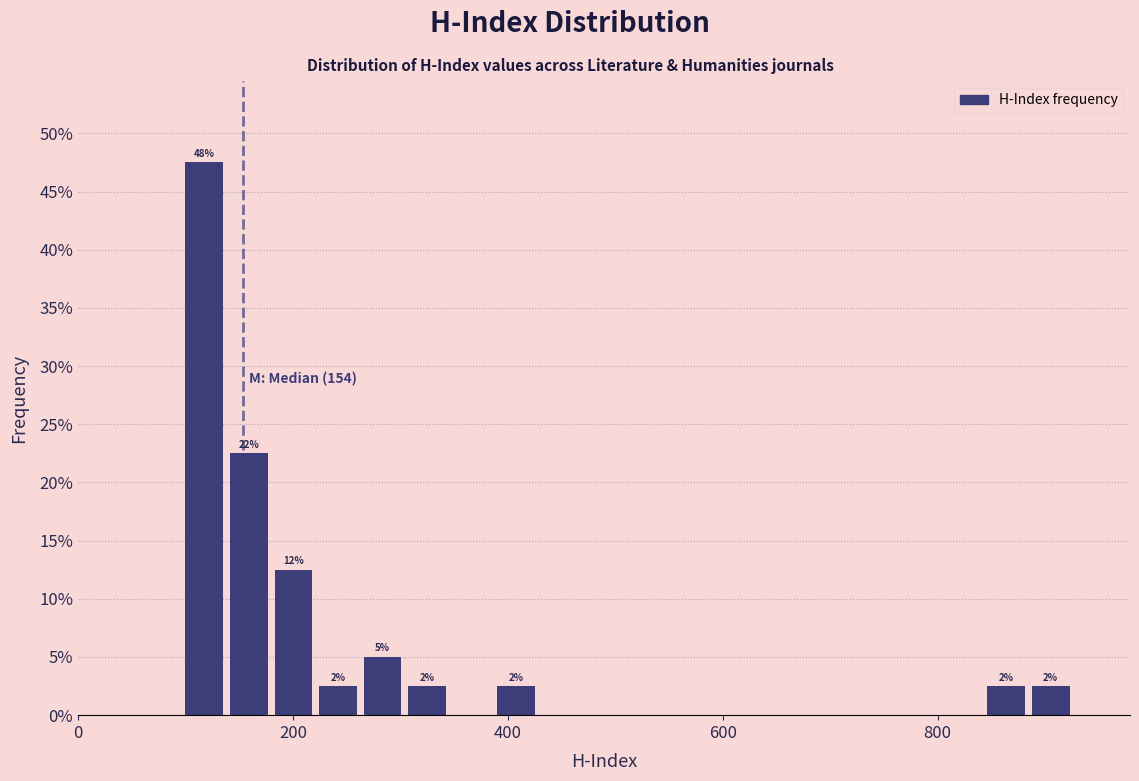

Around what value on the x-axis is the tallest bar? Give the approximate position of its centre, as read against the axis.

120